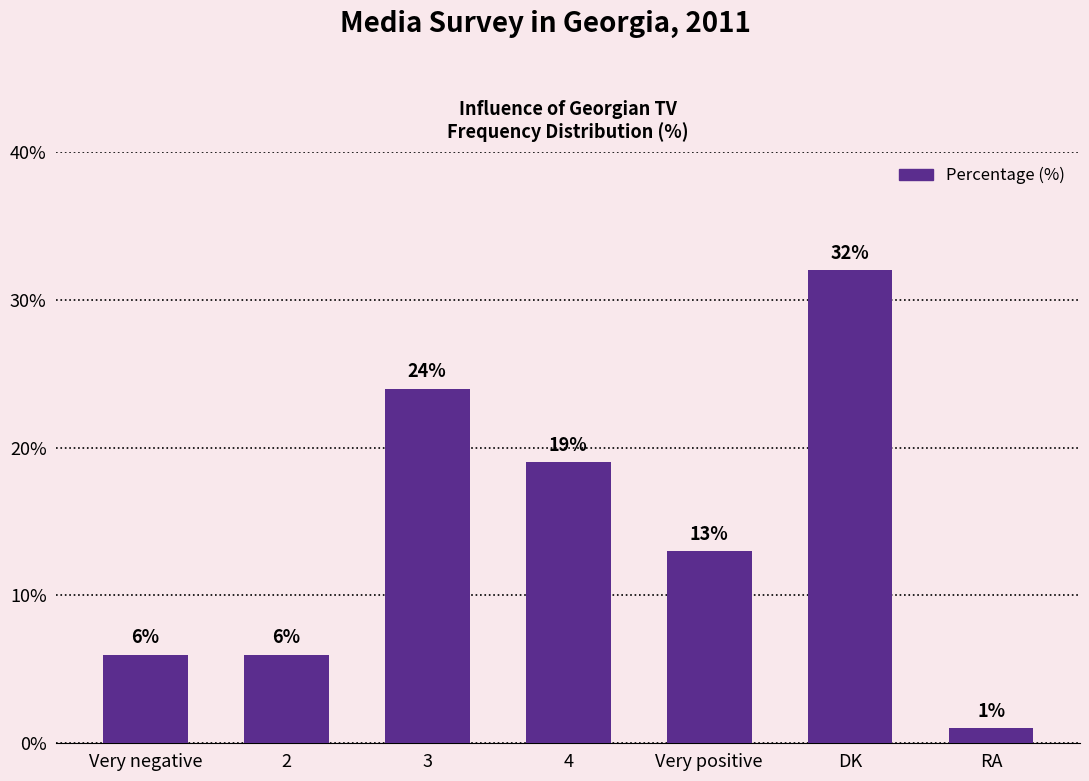

What is the value of the 2nd bar from the left?

6